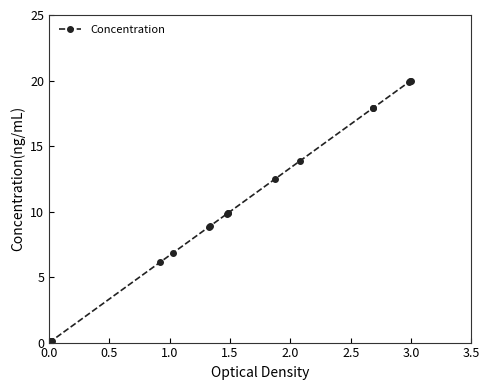

What is the difference between the second highest and minimum values?

19.9